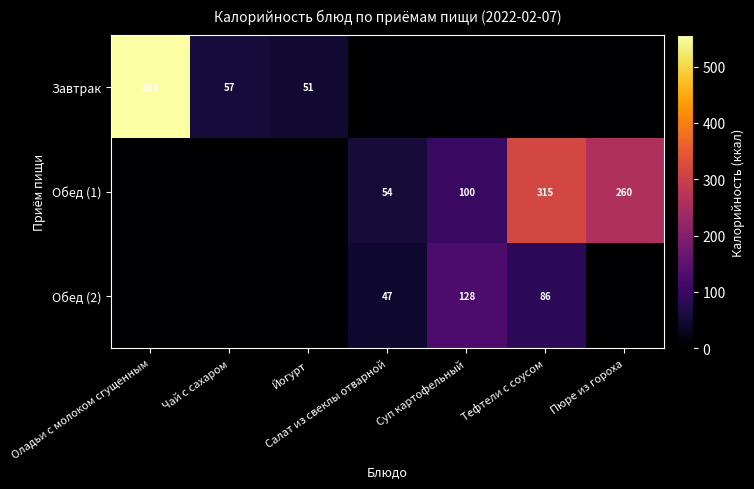

What is the sum of the Завтрак values at Оладьи с молоком сгущенным and Чай с сахаром?

613